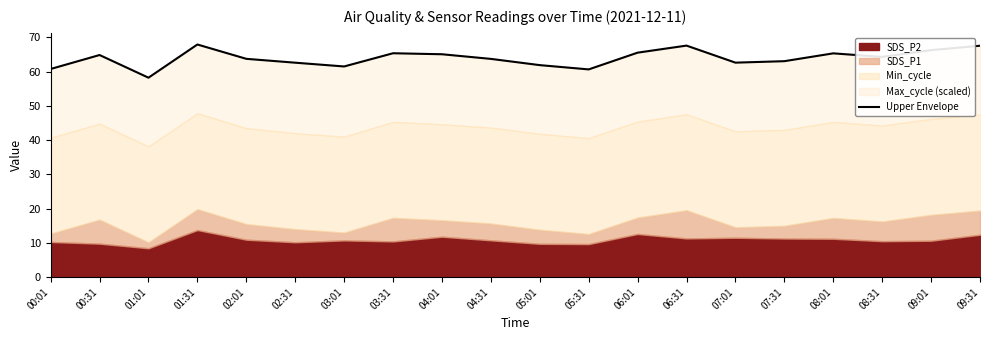

At which label does the data first exceed 64?

00:31